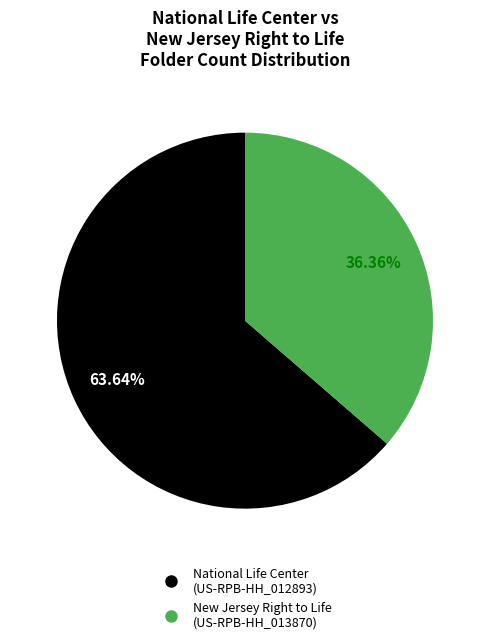

Is there a majority slice in this chart?

Yes